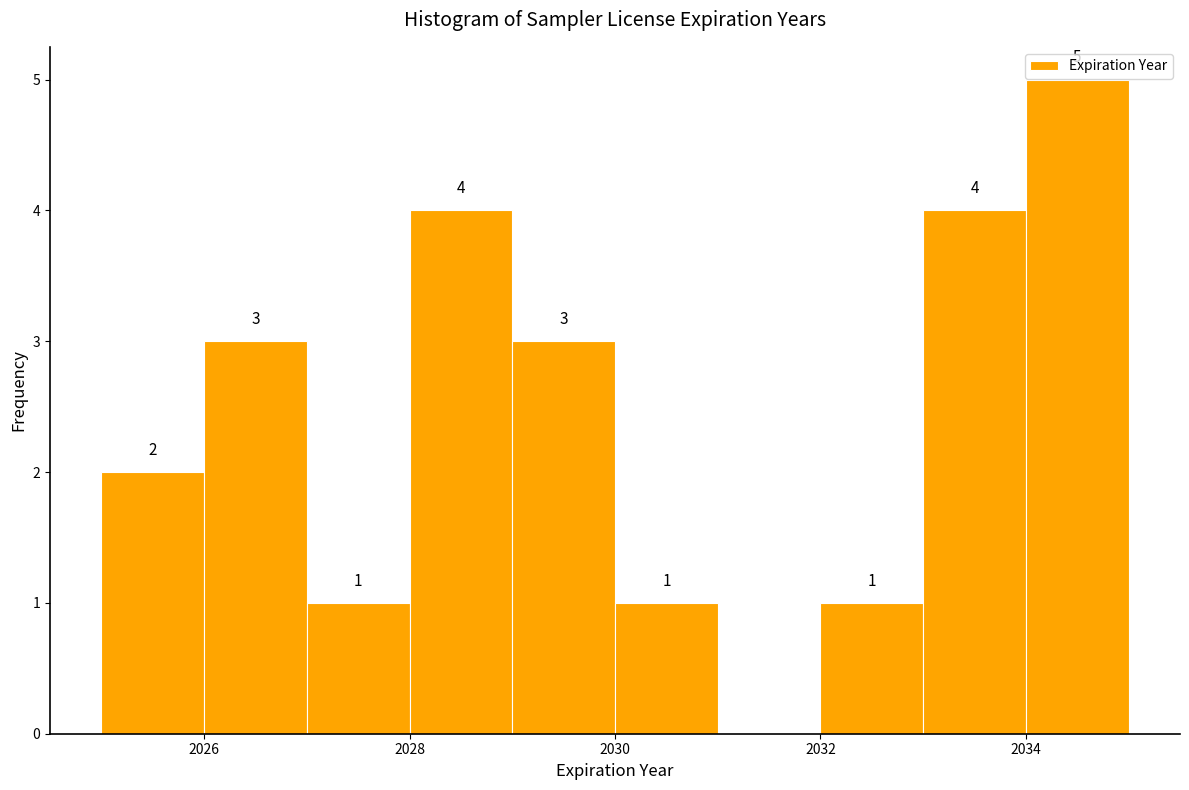

Over which range of the x-axis is the bar tallest?

2034 to 2035